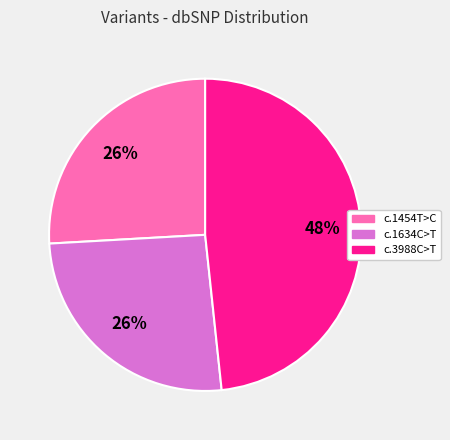

Does c.1634C>T represent more than half of the total?

No